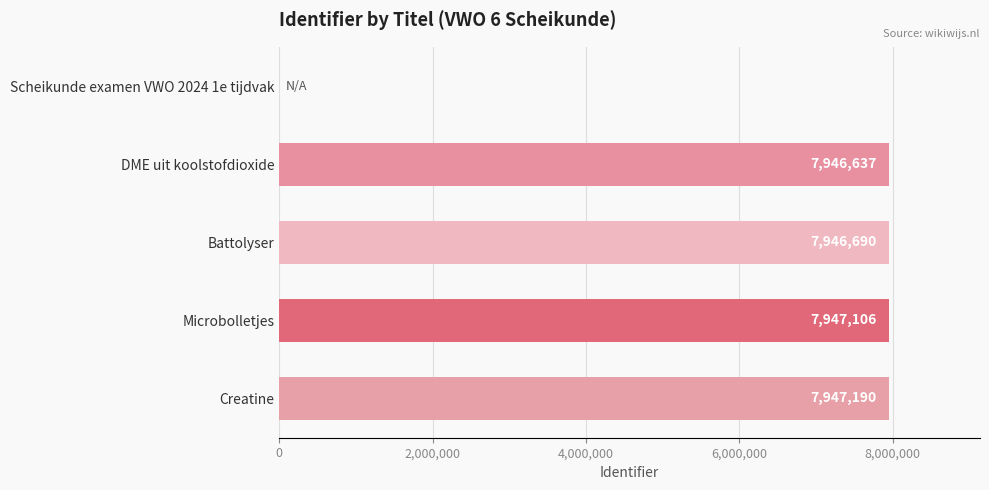

Is it true that the value at Scheikunde examen VWO 2024 1e tijdvak is 0?

True